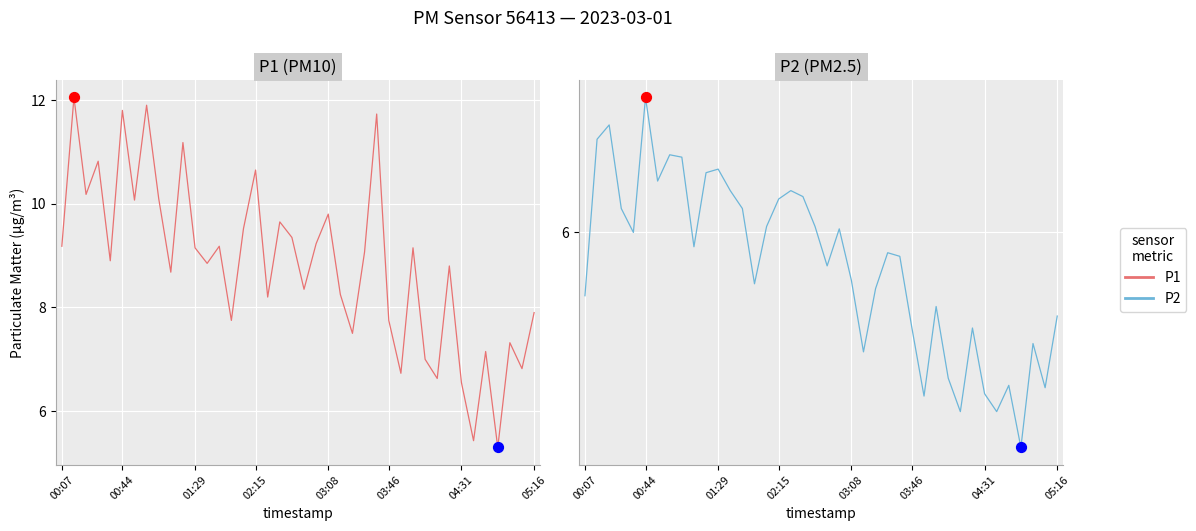

Is the value of P1 (PM10) at 20 greater than the value of P2 (PM2.5) at 39?

Yes